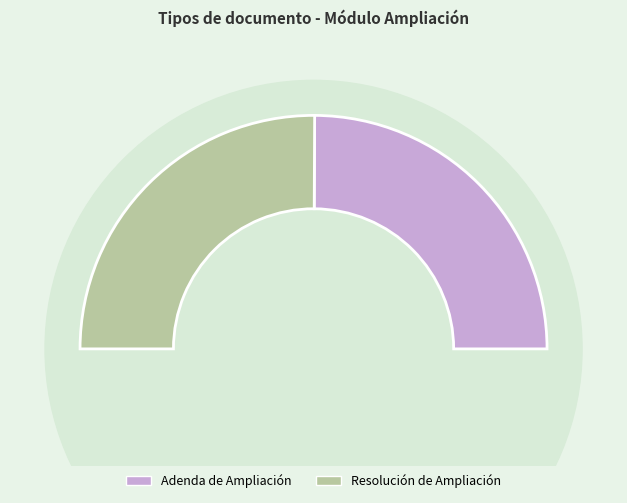

What is the largest slice in the pie chart?

Resolución de Ampliación